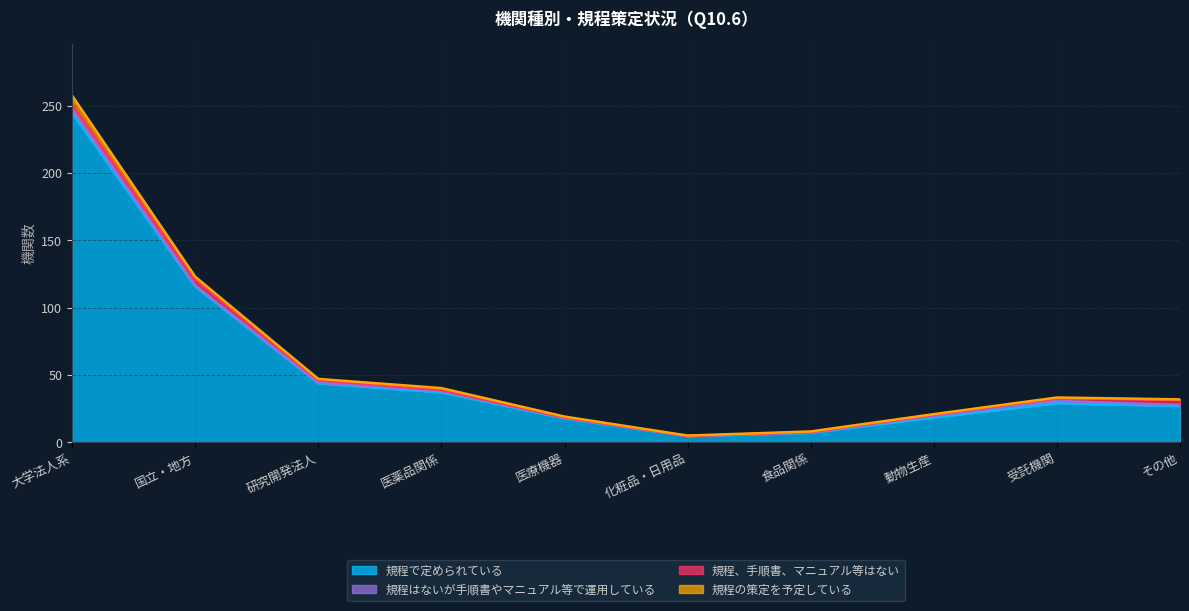

True or false: 規程で定められている and 規程はないが手順書やマニュアル等で運用している cross at least once.

False